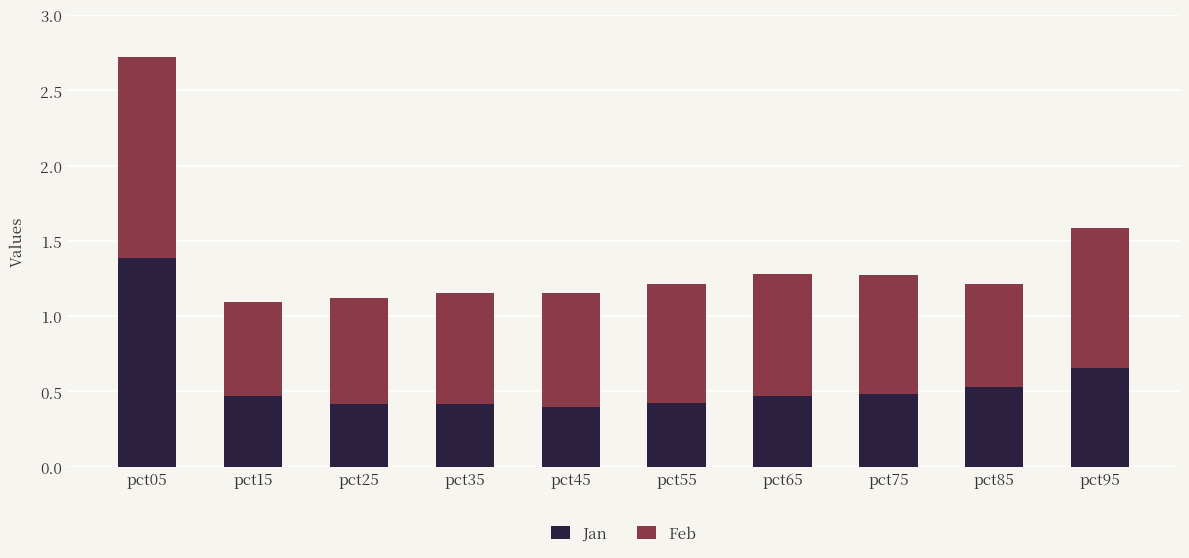

At which category is the sum across all series the highest?

pct05